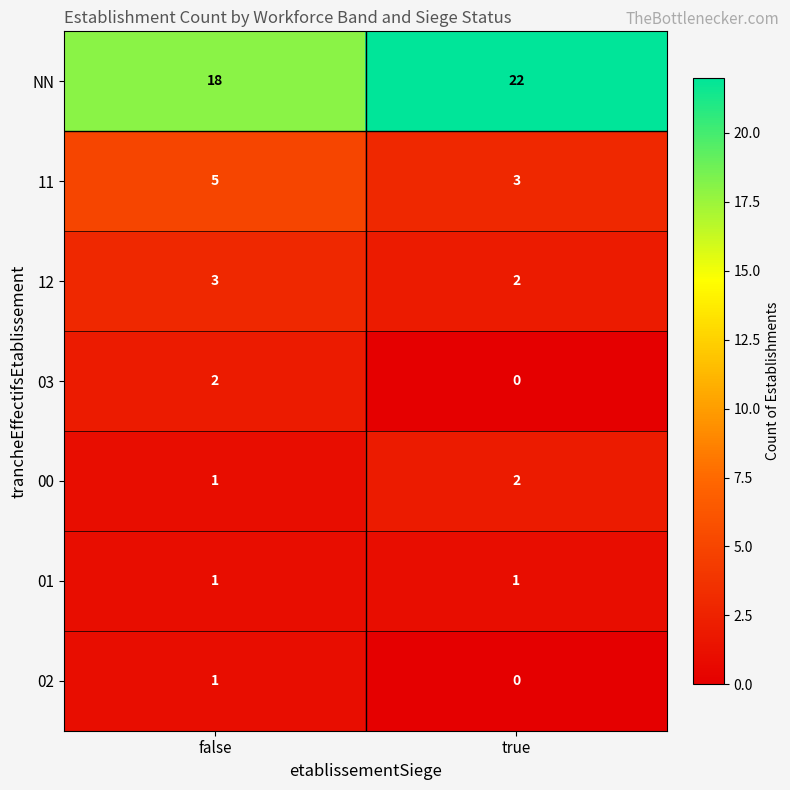

What is the sum of all 12 values?

5